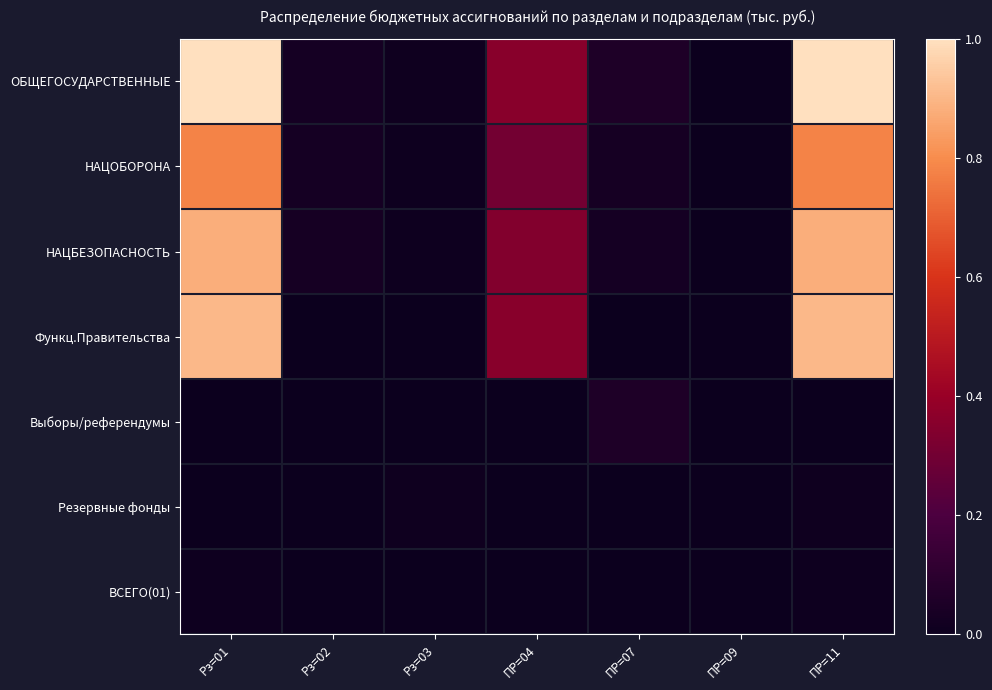

Reading left to right, what are all the values shown in this chart?

ОБЩЕГОСУДАРСТВЕННЫЕ: Рз=01=1.0	Рз=02=0.0	Рз=03=0.0	ПР=04=0.4	ПР=07=0.1	ПР=09=0.0	ПР=11=1.0
НАЦОБОРОНА: Рз=01=0.8	Рз=02=0.0	Рз=03=0.0	ПР=04=0.3	ПР=07=0.0	ПР=09=0.0	ПР=11=0.8
НАЦБЕЗОПАСНОСТЬ: Рз=01=0.9	Рз=02=0.0	Рз=03=0.0	ПР=04=0.3	ПР=07=0.0	ПР=09=0.0	ПР=11=0.9
Функц.Правительства: Рз=01=0.9	Рз=02=0.0	Рз=03=0.0	ПР=04=0.4	ПР=07=0.0	ПР=09=0.0	ПР=11=0.9
Выборы/референдумы: Рз=01=0.0	Рз=02=0.0	Рз=03=0.0	ПР=04=0.0	ПР=07=0.1	ПР=09=0.0	ПР=11=0.0
Резервные фонды: Рз=01=0.0	Рз=02=0.0	Рз=03=0.0	ПР=04=0.0	ПР=07=0.0	ПР=09=0.0	ПР=11=0.0
ВСЕГО(01): Рз=01=0.0	Рз=02=0.0	Рз=03=0.0	ПР=04=0.0	ПР=07=0.0	ПР=09=0.0	ПР=11=0.0